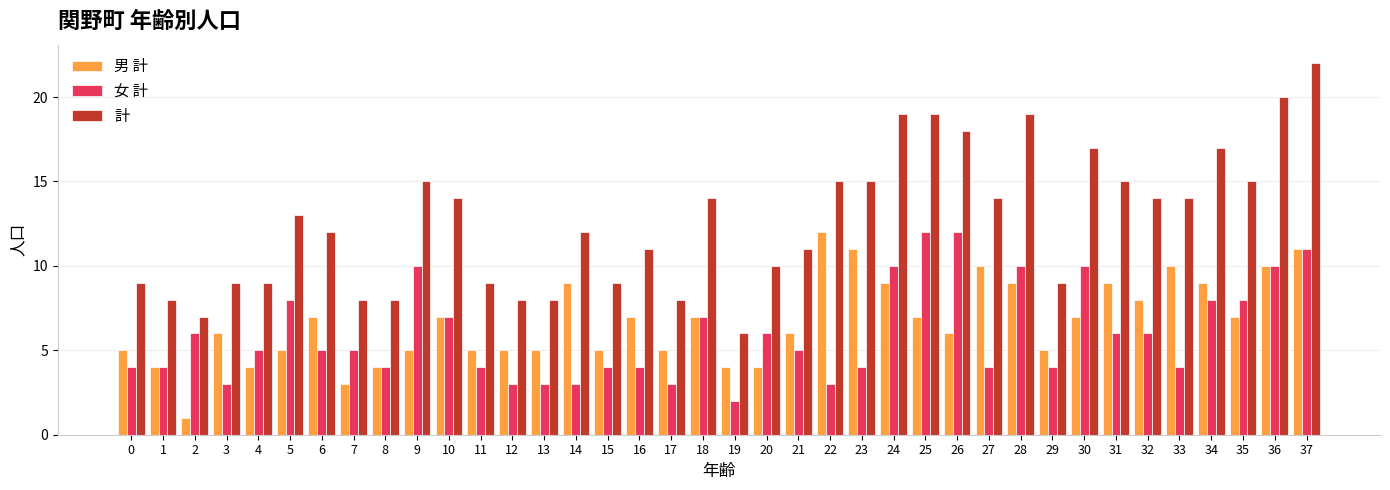

Reading left to right, list all the values displayed in this chart.

男 計: 0=5	1=4	2=1	3=6	4=4	5=5	6=7	7=3	8=4	9=5	10=7	11=5	12=5	13=5	14=9	15=5	16=7	17=5	18=7	19=4	20=4	21=6	22=12	23=11	24=9	25=7	26=6	27=10	28=9	29=5	30=7	31=9	32=8	33=10	34=9	35=7	36=10	37=11
女 計: 0=4	1=4	2=6	3=3	4=5	5=8	6=5	7=5	8=4	9=10	10=7	11=4	12=3	13=3	14=3	15=4	16=4	17=3	18=7	19=2	20=6	21=5	22=3	23=4	24=10	25=12	26=12	27=4	28=10	29=4	30=10	31=6	32=6	33=4	34=8	35=8	36=10	37=11
計: 0=9	1=8	2=7	3=9	4=9	5=13	6=12	7=8	8=8	9=15	10=14	11=9	12=8	13=8	14=12	15=9	16=11	17=8	18=14	19=6	20=10	21=11	22=15	23=15	24=19	25=19	26=18	27=14	28=19	29=9	30=17	31=15	32=14	33=14	34=17	35=15	36=20	37=22